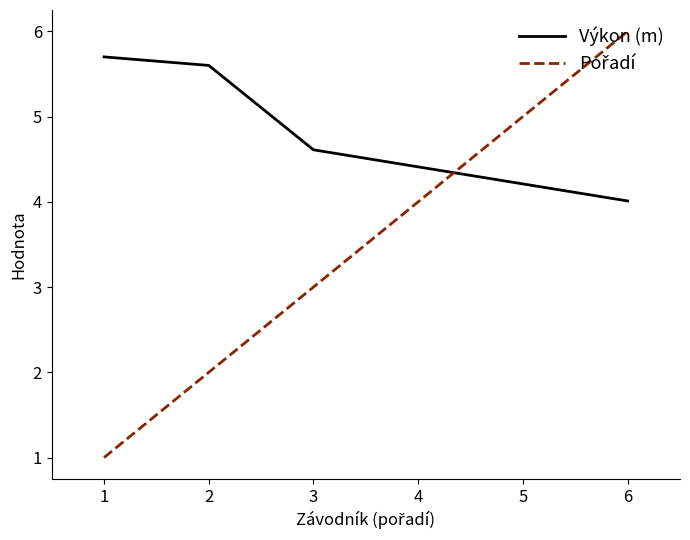

What is the spread (max minus min) of values at 5?

0.8